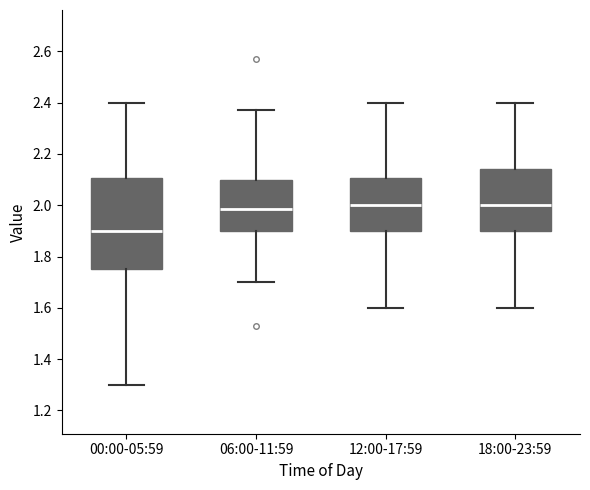

Where does the upper whisker of the box for 18:00-23:59 end on the y-axis? The values are not printed on the chart, so give them approximately, as read against the axis.

2.40